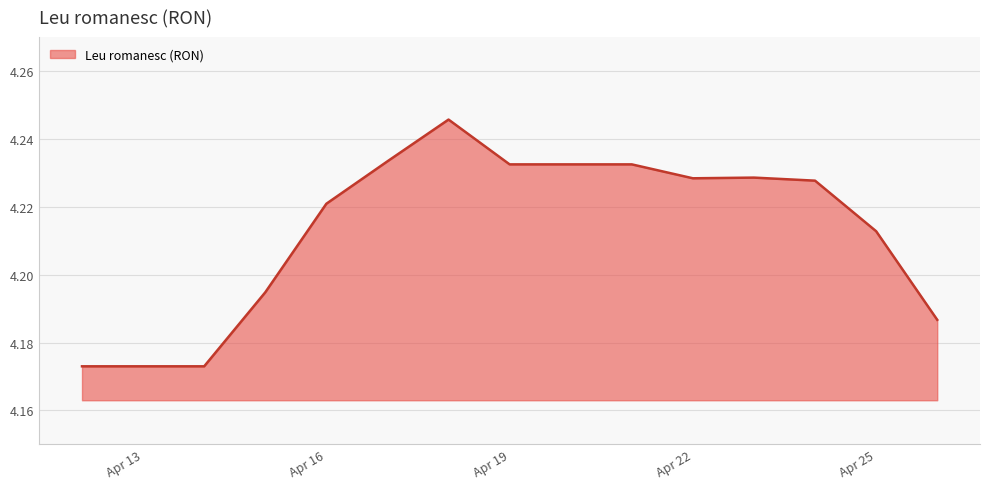

True or false: the data has more than 1 interior local peaks.

True